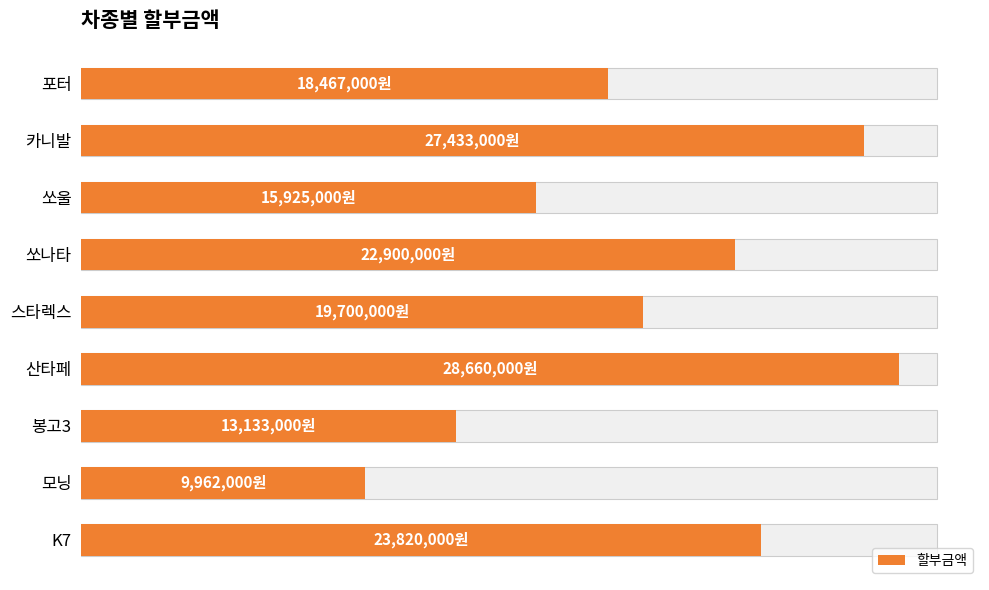

Count the number of categories in the chart.

9